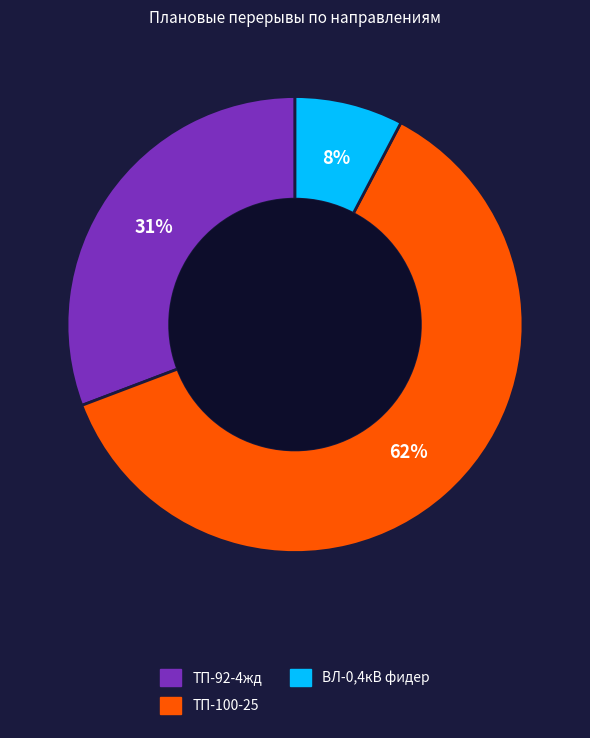

Is there any slice that represents more than half of the pie?

Yes